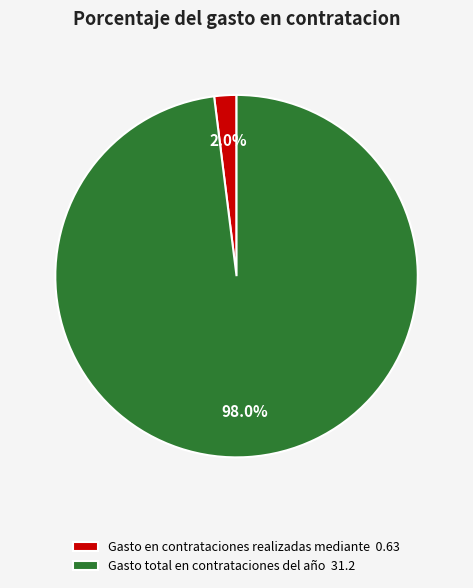

What portion of the pie excludes Gasto total en contrataciones del año?

2.0%